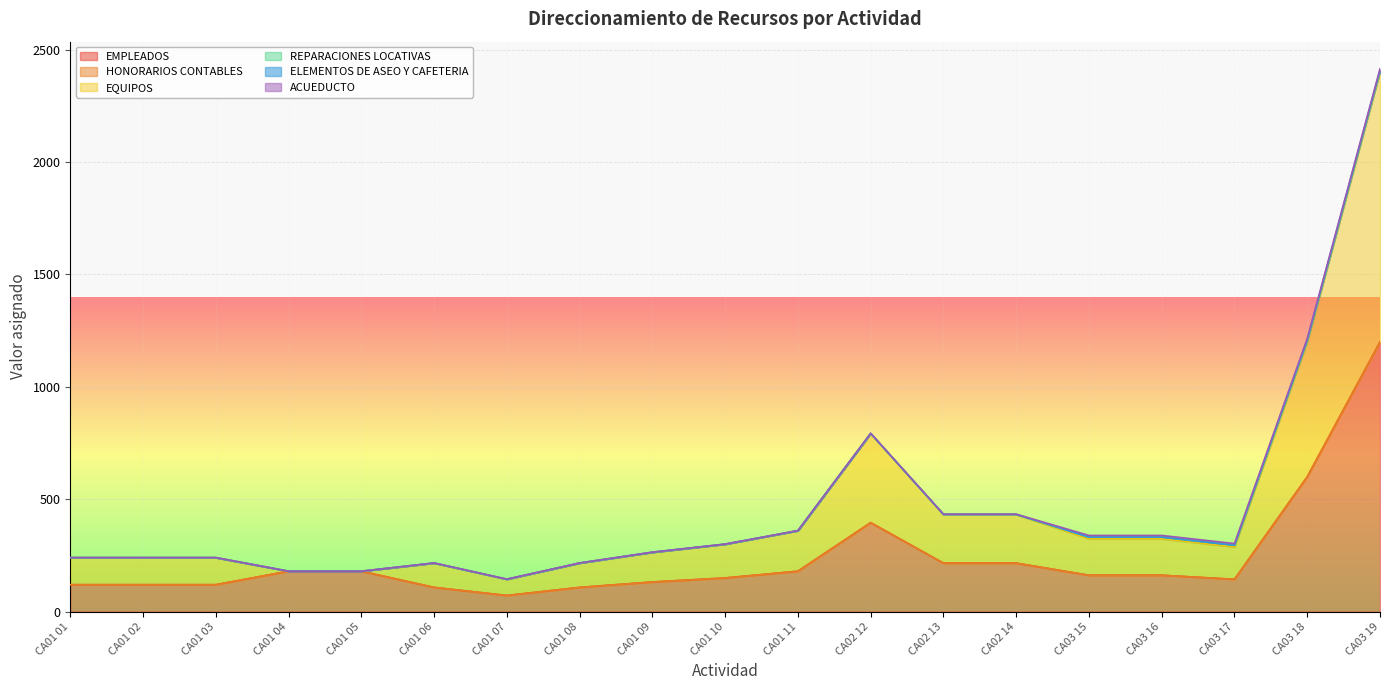

Which series has the largest total across all categories?

EMPLEADOS